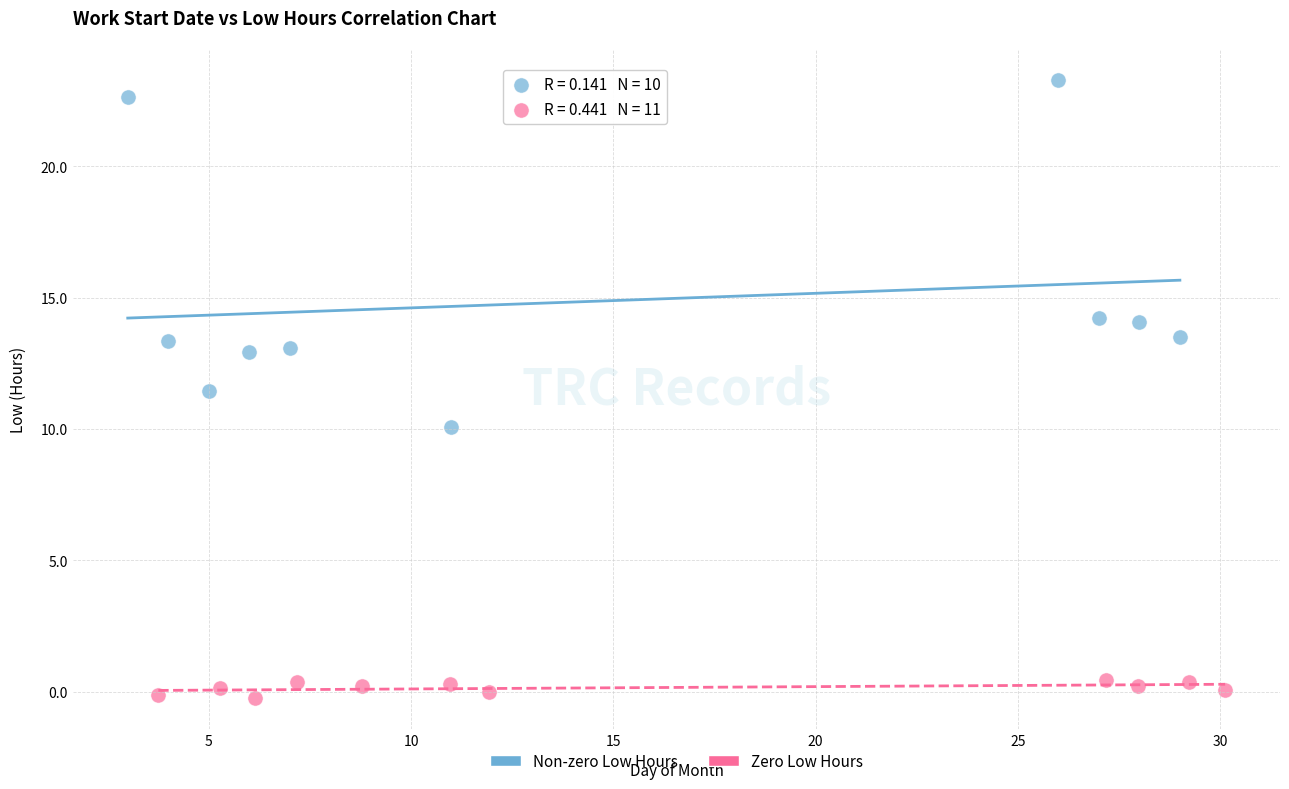

Which series has the largest Y range (max minus min)?

Non-zero Low Hours